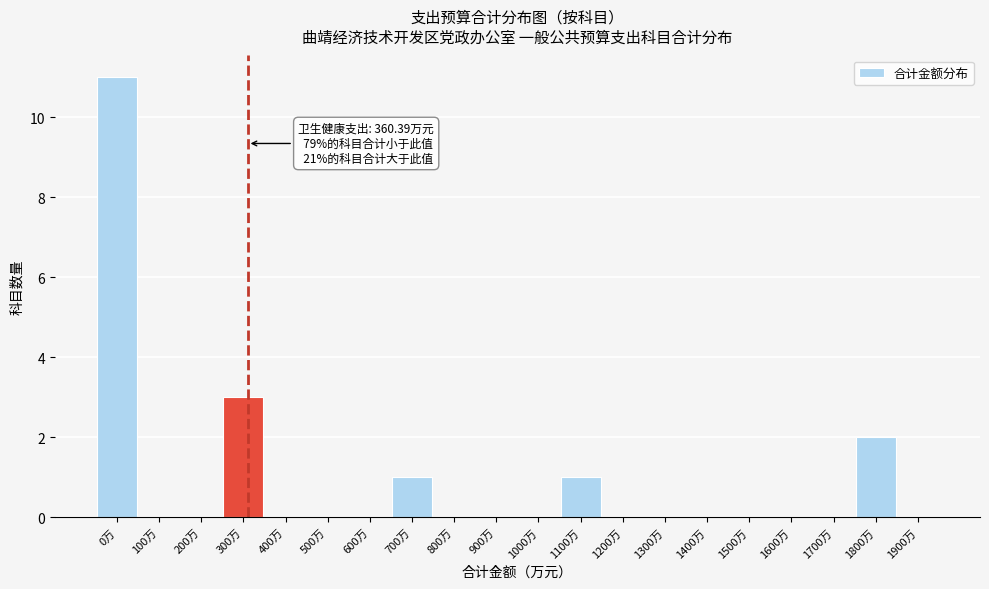

Reading left to right, what are all the values shown in this chart?

0万=11	100万=0	200万=0	300万=3	400万=0	500万=0	600万=0	700万=1	800万=0	900万=0	1000万=0	1100万=1	1200万=0	1300万=0	1400万=0	1500万=0	1600万=0	1700万=0	1800万=2	1900万=0